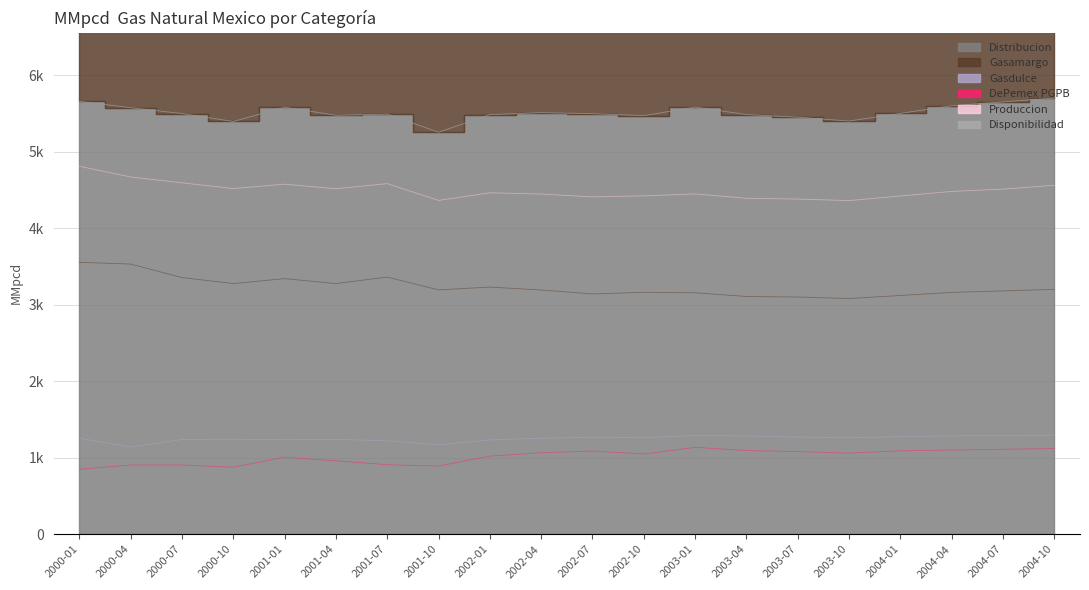

What is the average value of the DePemex_PGPB_MMpcd series?

1015.5